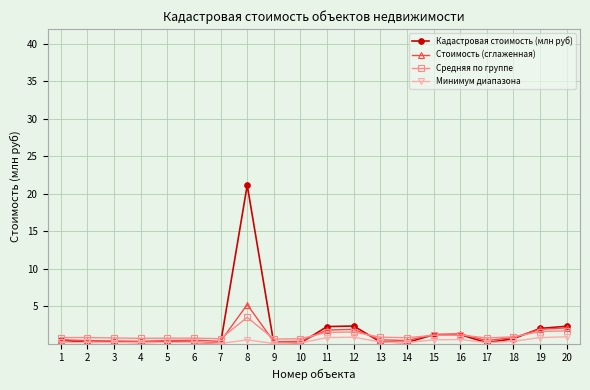

What are all the series names shown in the legend?

Кадастровая стоимость (млн руб), Стоимость (сглаженная), Средняя по группе, Минимум диапазона